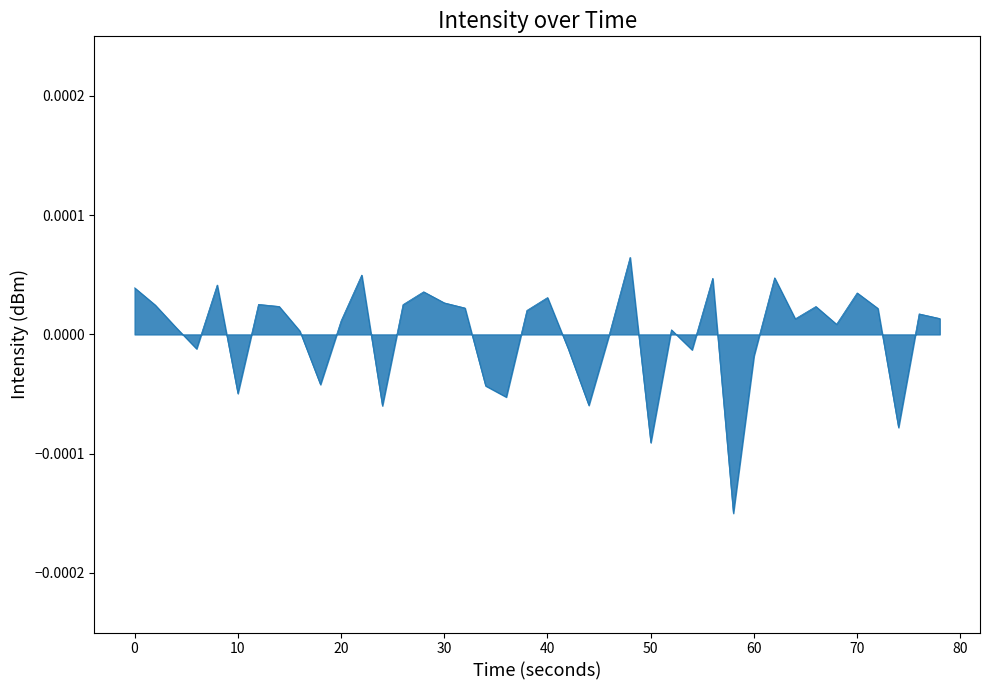

How many interior local peaks (higher than both neighbors) does the data have?

12